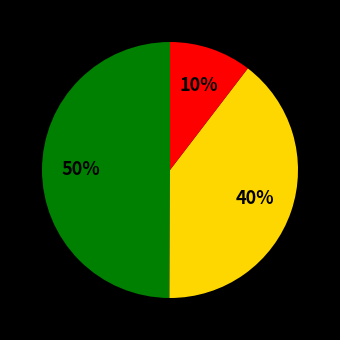

To the nearest percent, what is the average slice percentage?

33%